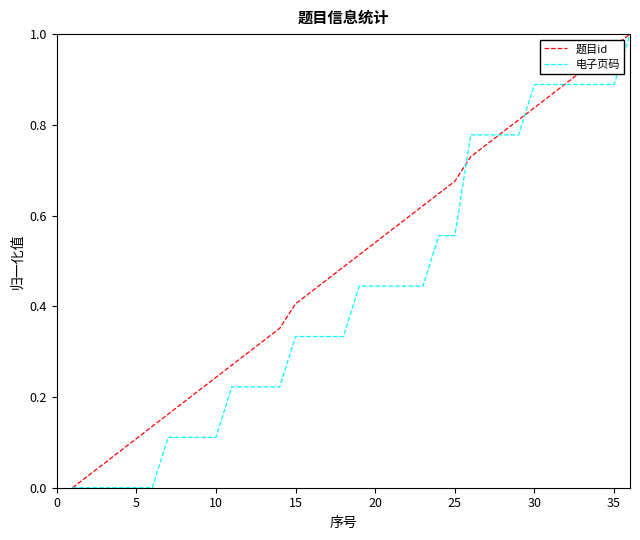

List the series in order of their overall mean, lowest first.

电子页码, 题目id